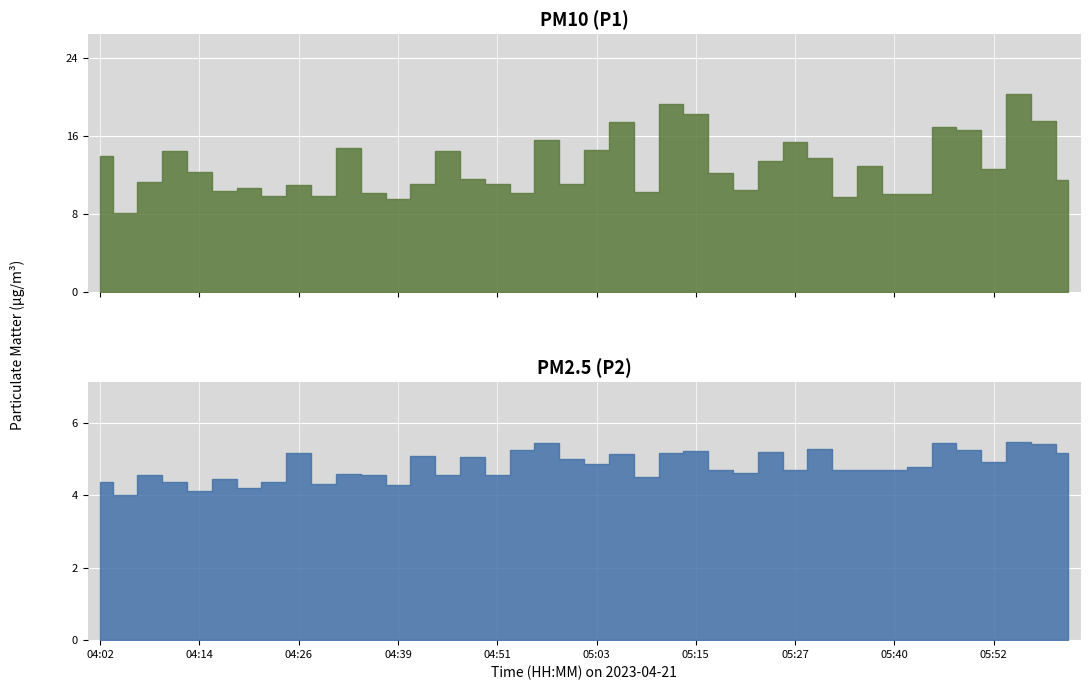

True or false: P2 and P1 cross at least once.

False